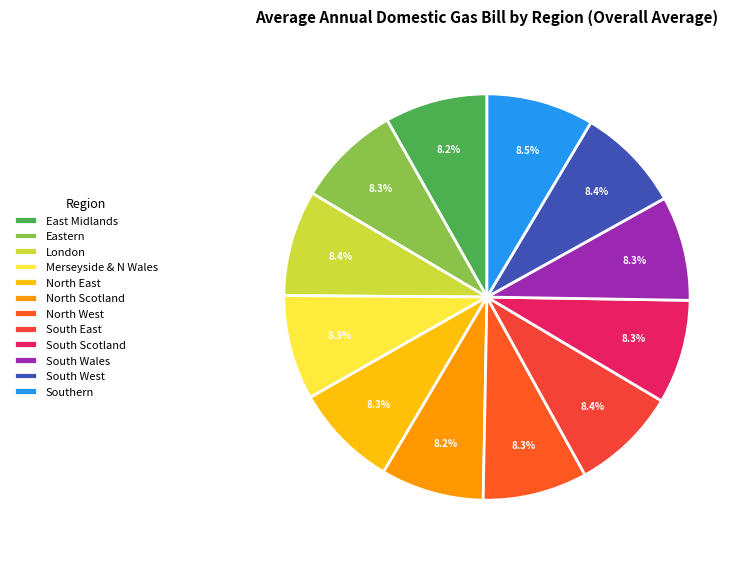

The East Midlands slice represents 1% of the pie. True or false?

False